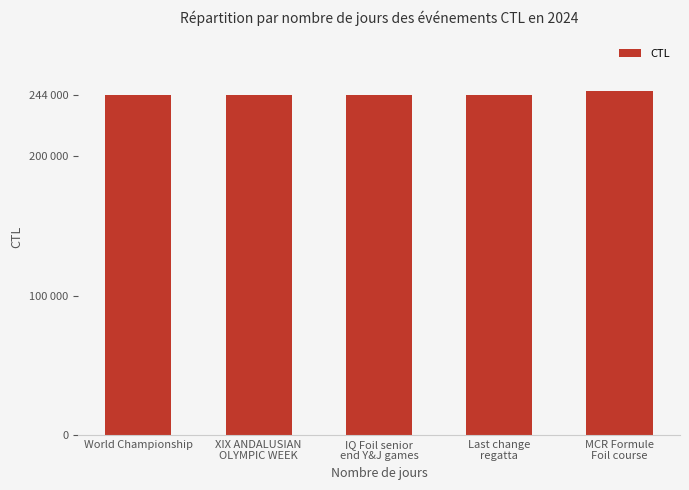

Are the bars horizontal?

No